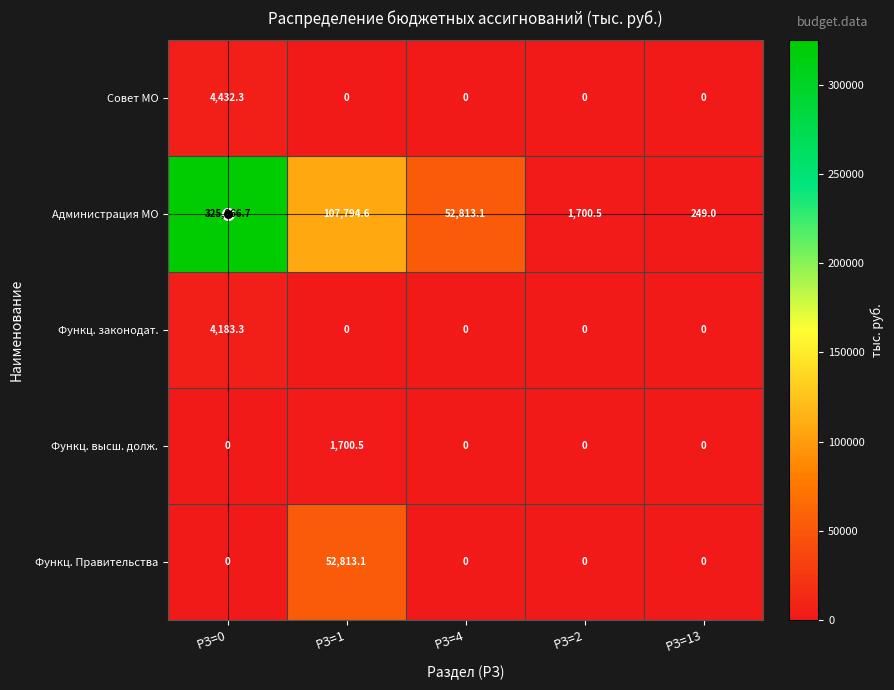

Is it true that Функц. законодат. equals 5644.9 at РЗ=0?

False